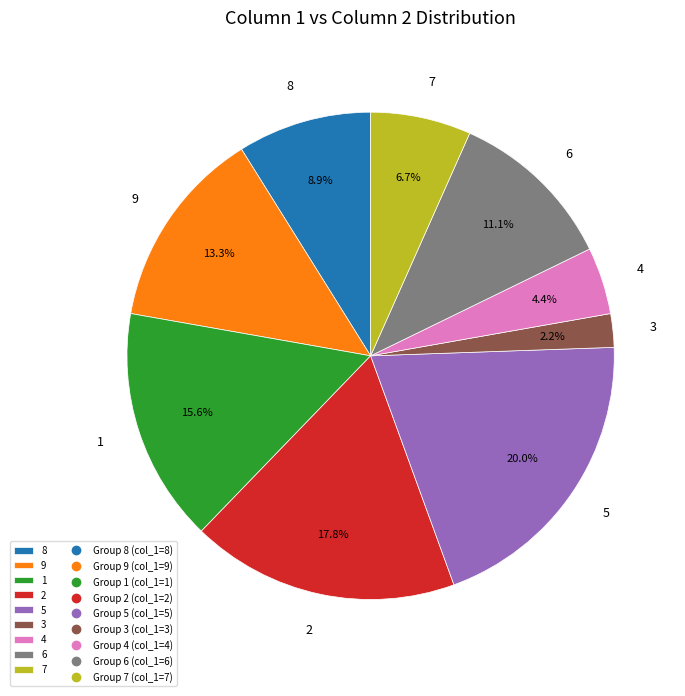

Rank the categories by value from lowest to highest.

3, 4, 7, 8, 6, 9, 1, 2, 5